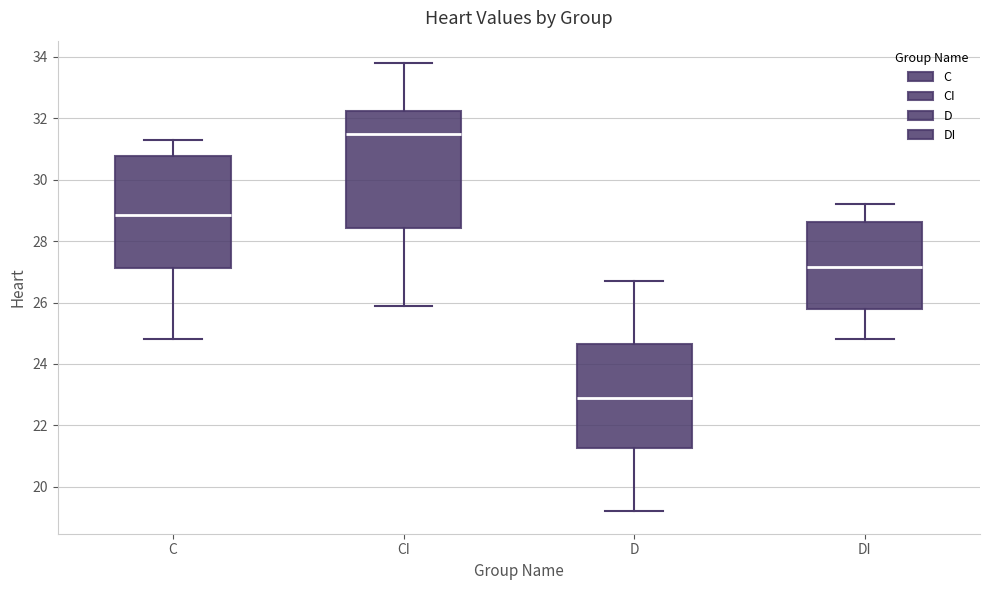

Which box's median line is the lowest?

D